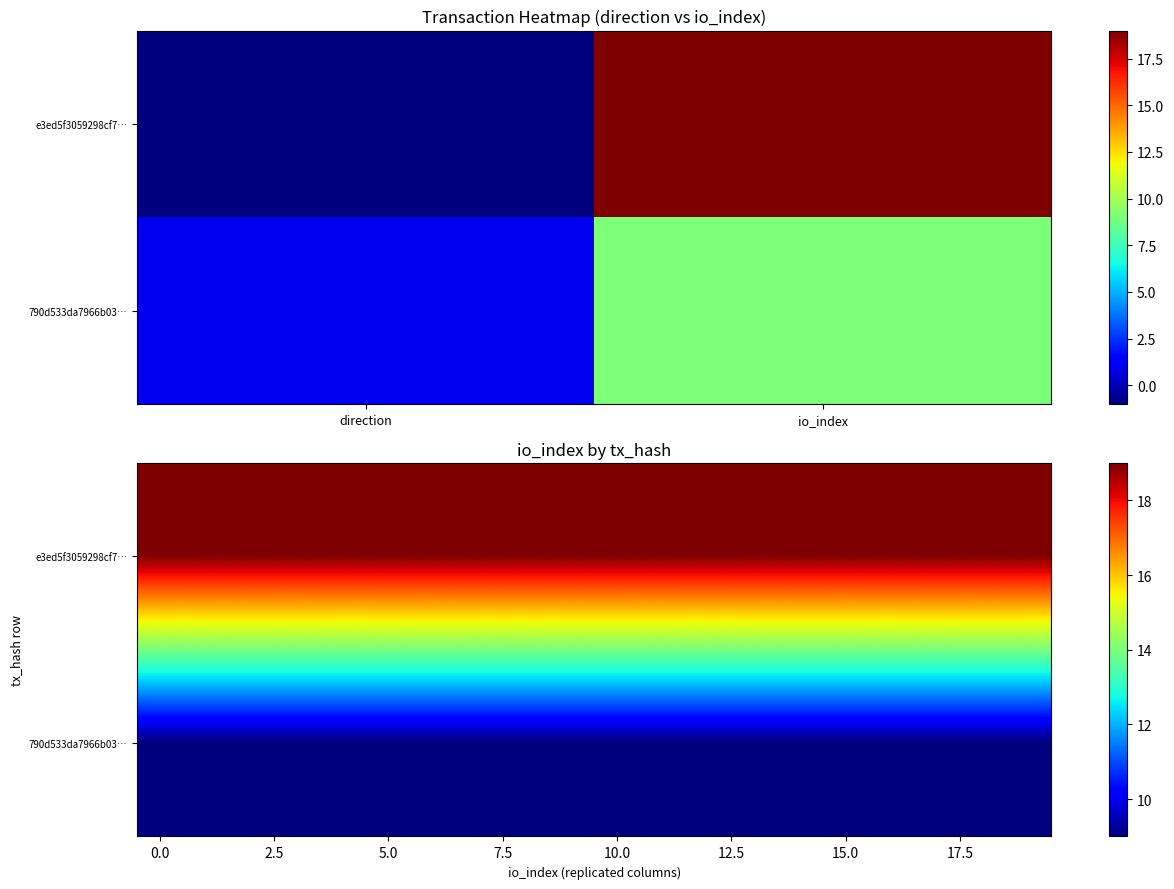

How many distinct data groups are displayed?

2